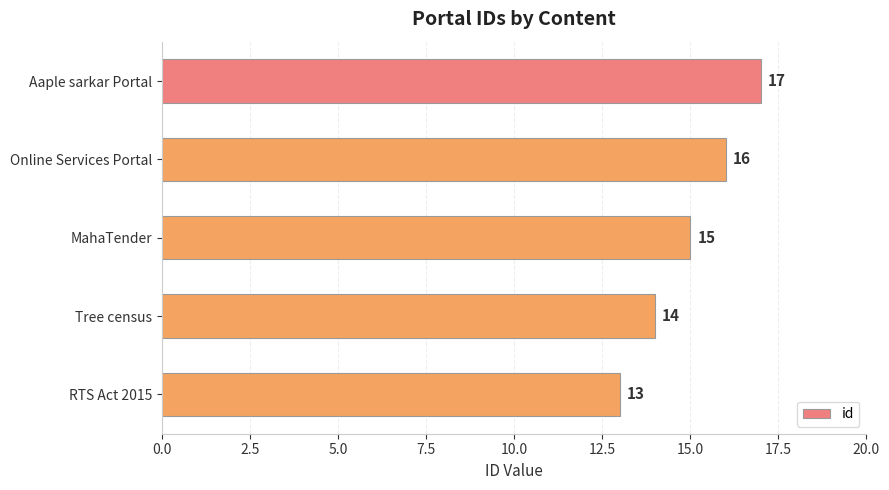

Rank the categories by value from lowest to highest.

RTS Act 2015, Tree census, MahaTender, Online Services Portal, Aaple sarkar Portal